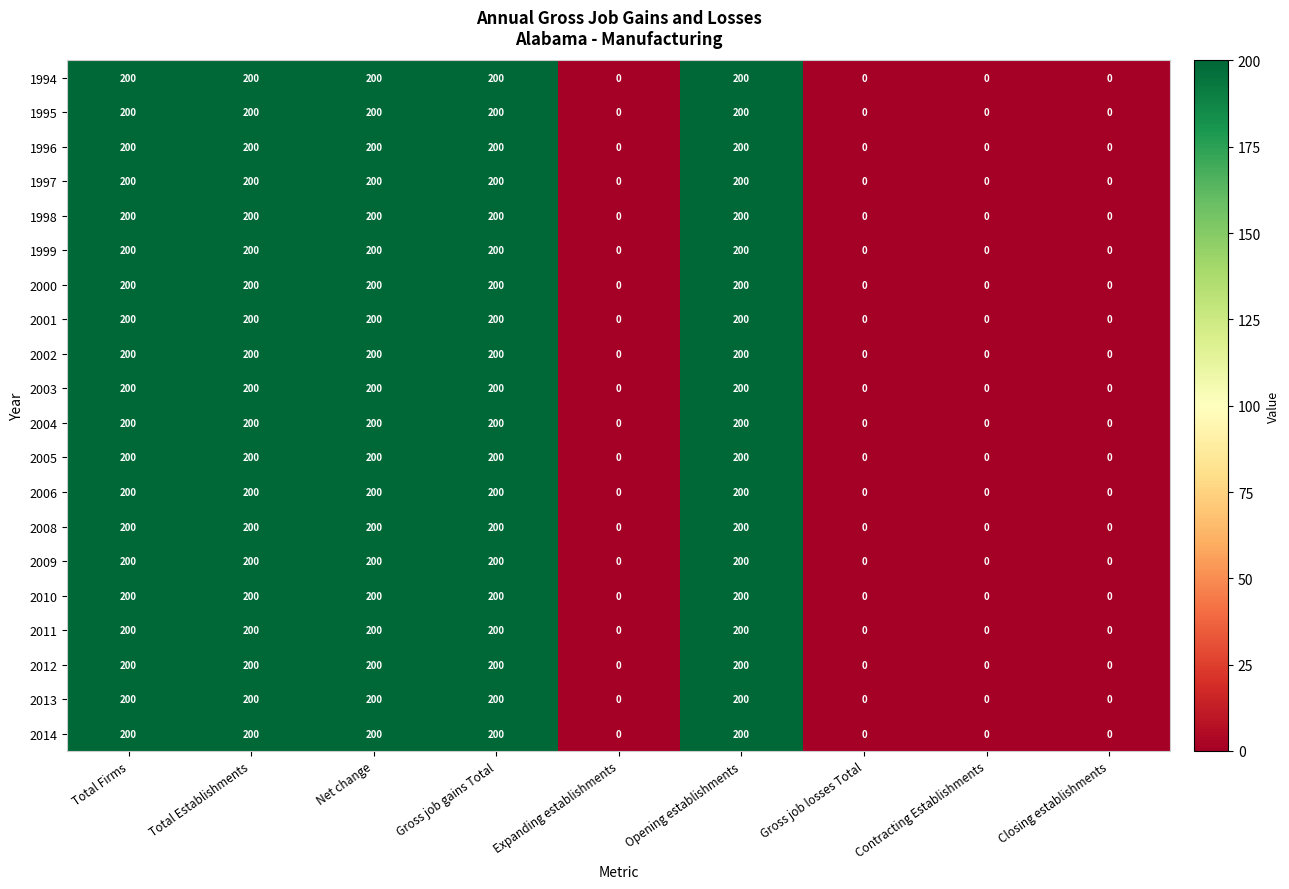

What is the greatest value displayed?

200